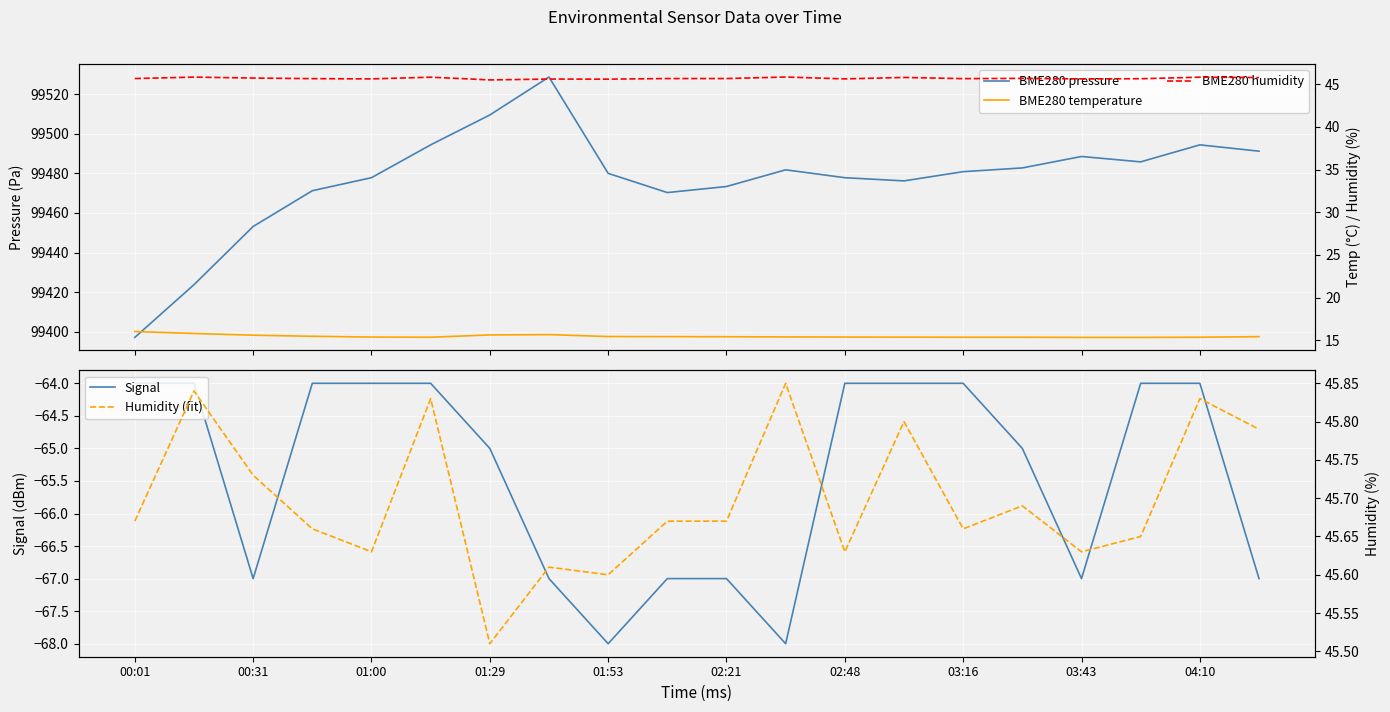

What is the lowest value of the Signal series?

-68